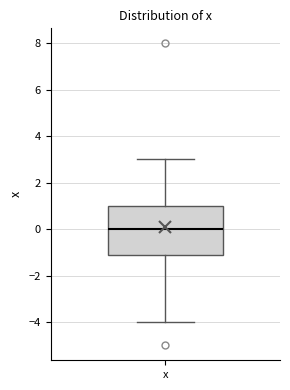

Read this box plot against the y-axis: the position of the median line, the range covered by the box, and the ends of both whiskers. The values are not printed on the chart, so give them approximately, as read against the axis.

median 0.0, box -1.2 to 1.0, whiskers -4.0 to 3.0